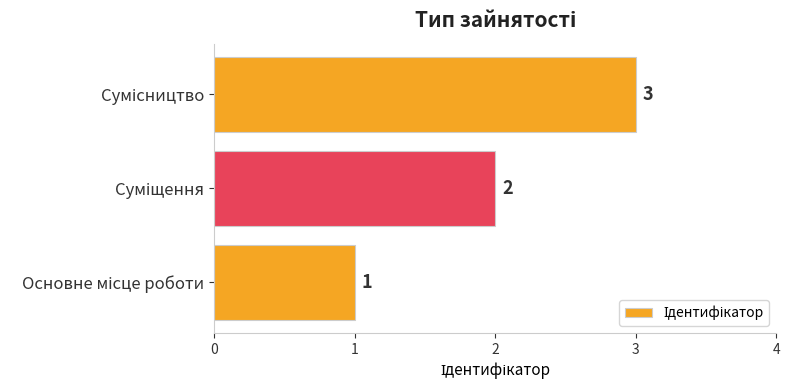

How many values are between 1 and 3?

3